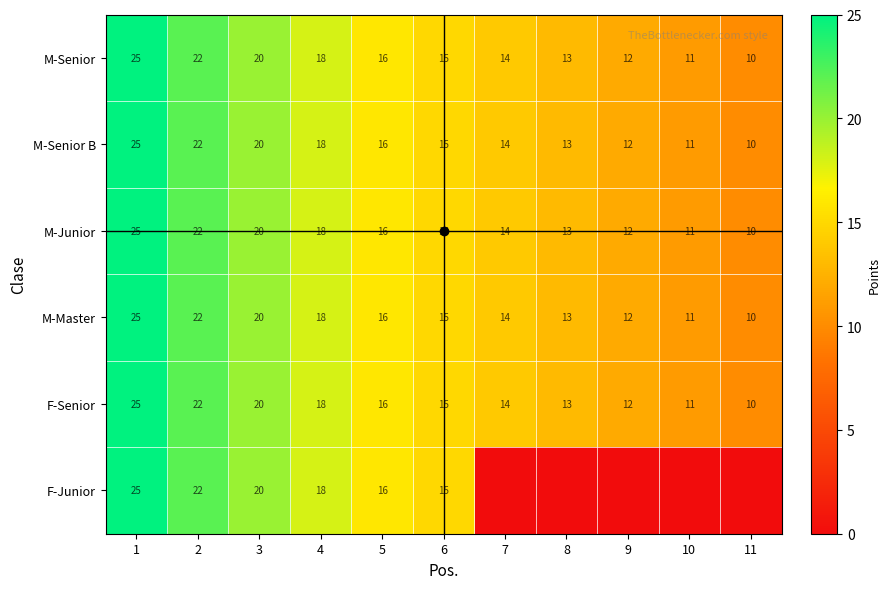

What is the approximate value of M-Senior at 4, to the nearest 5?

20